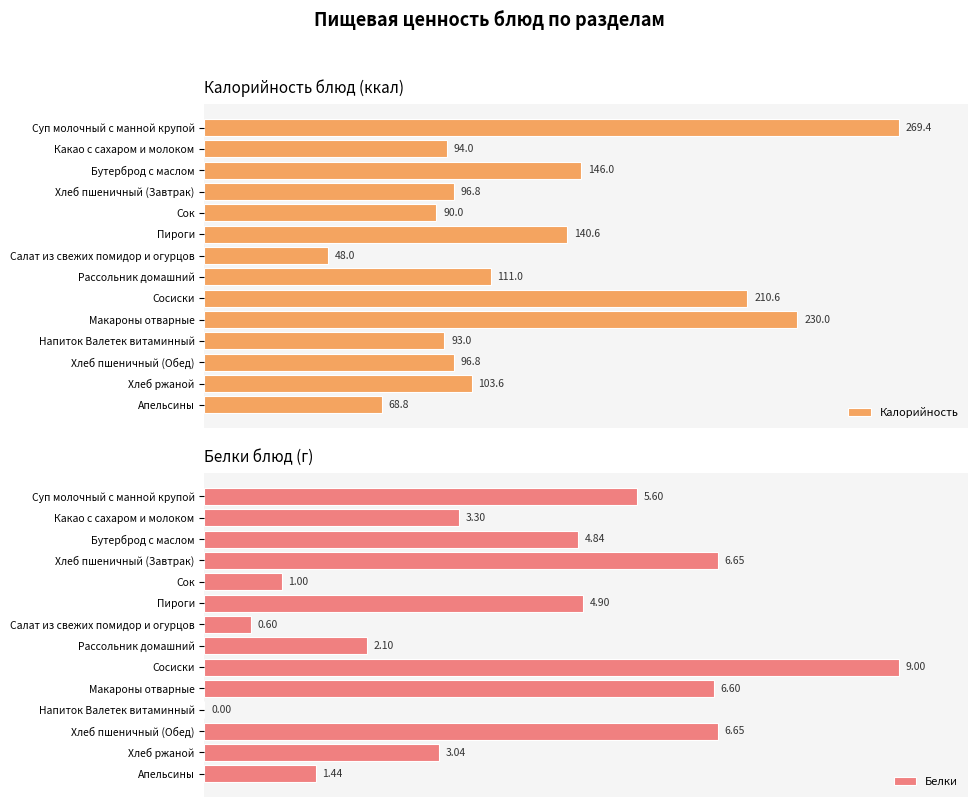

How many groups of bars are there?

14